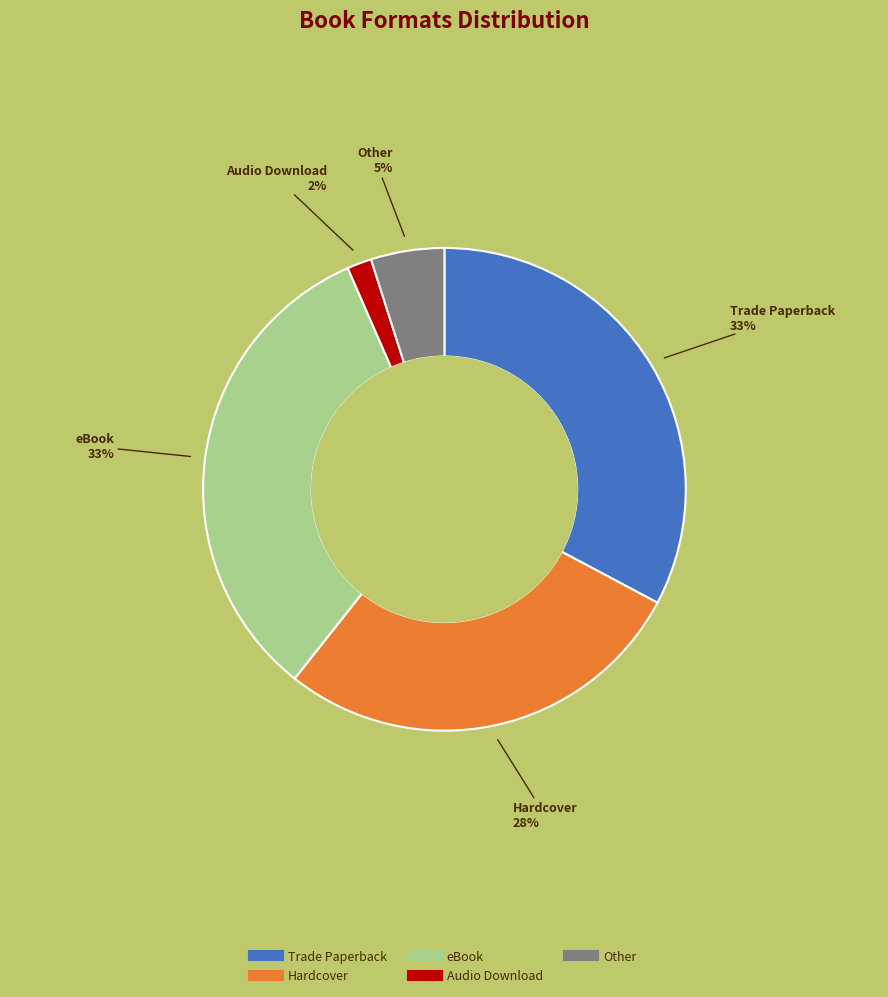

True or false: Other accounts for 5% of the total.

True